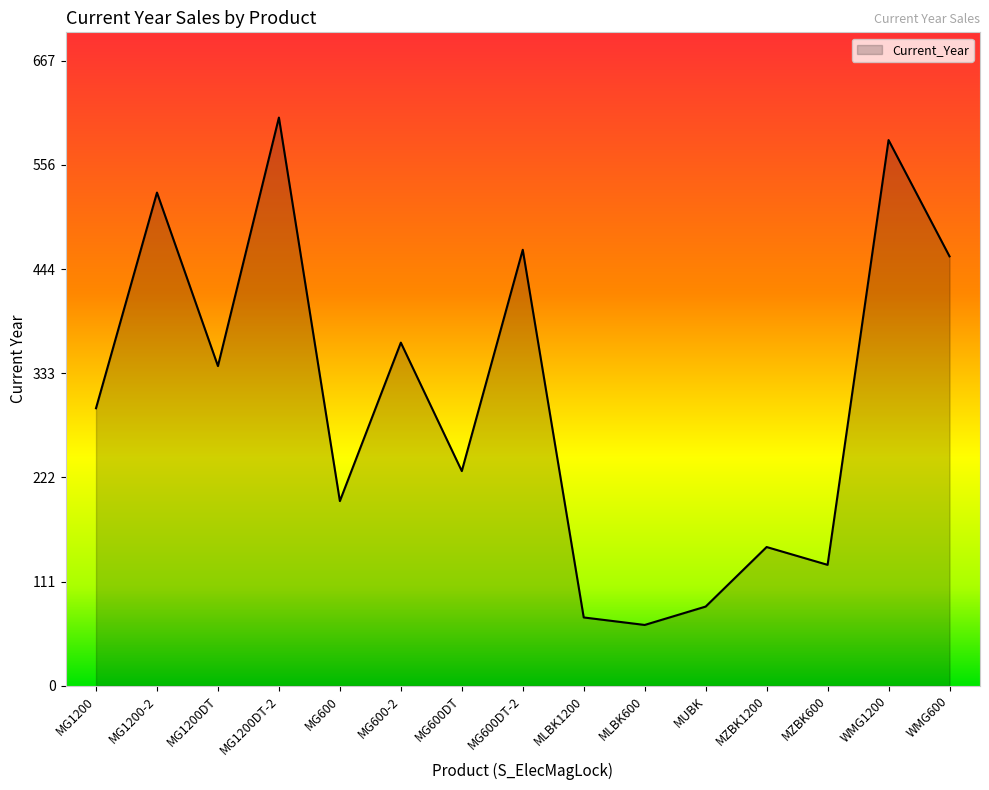

Reading right to left, list all the values displayed in this chart.

458.0	582.0	129.0	148.0	84.5	64.9	72.9	465.0	229.0	366.0	197.0	606.0	341.0	526.0	296.0